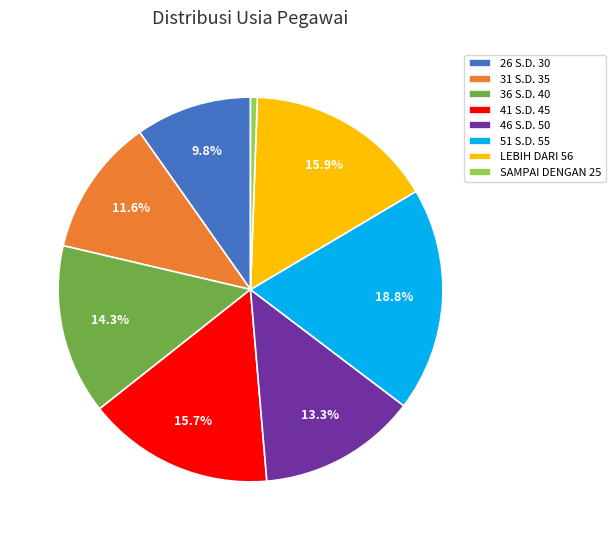

Is it true that LEBIH DARI 56 is 16% of the pie?

True